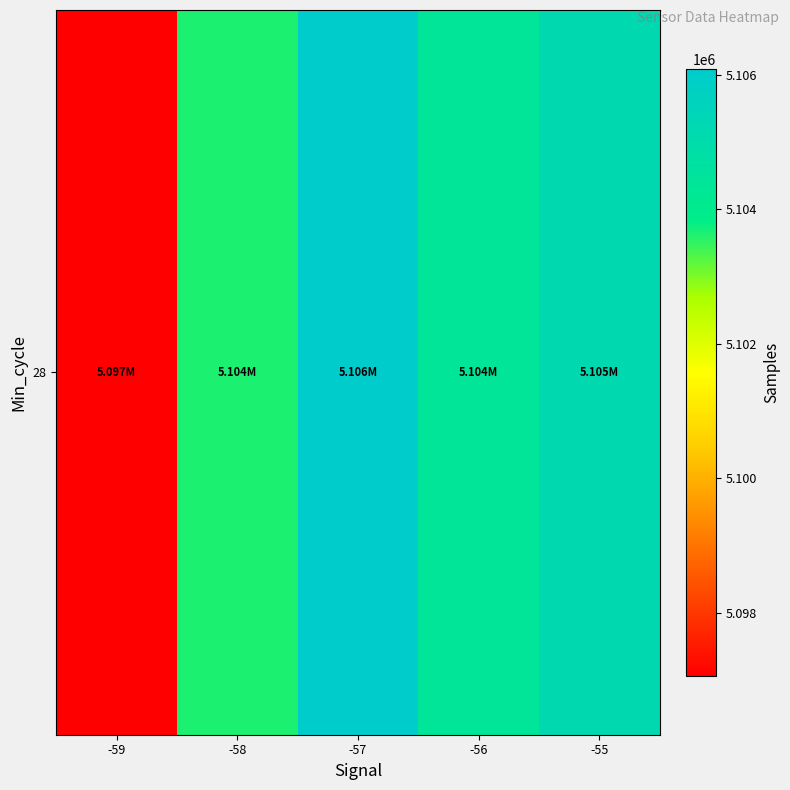

Approximately how many times larger is the value at -55 compared to -56?

1.0